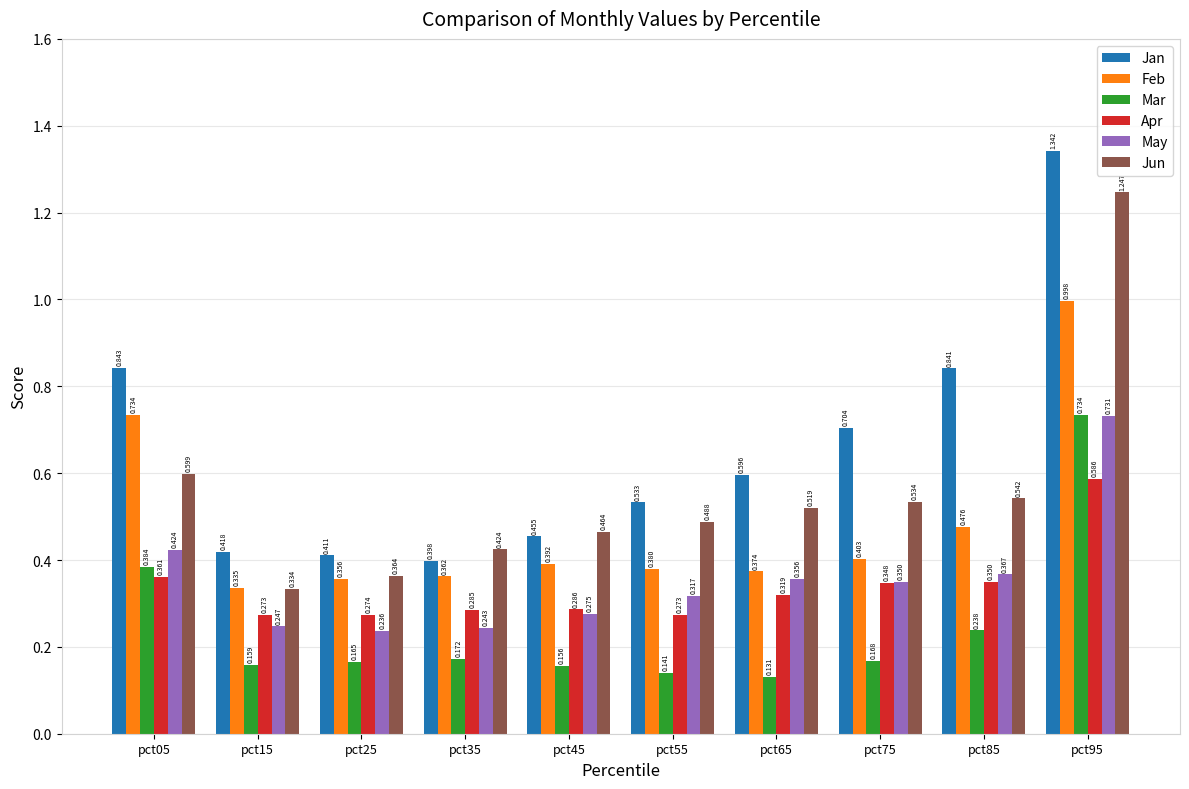

How many Mar values are between 0 and 1?

10